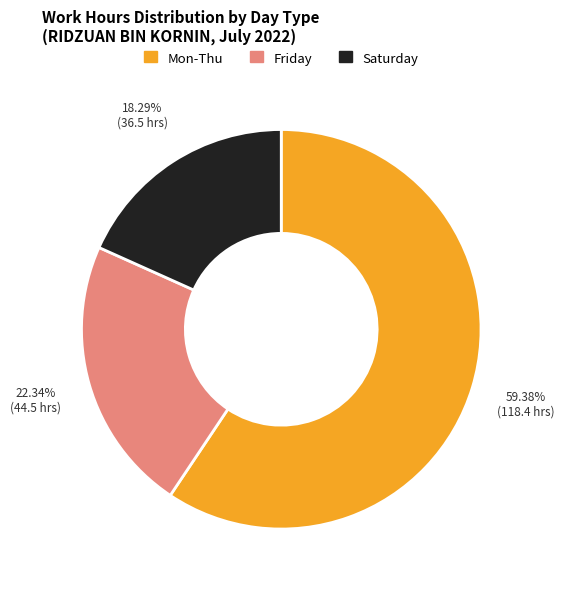

Is there any slice that represents more than half of the pie?

Yes